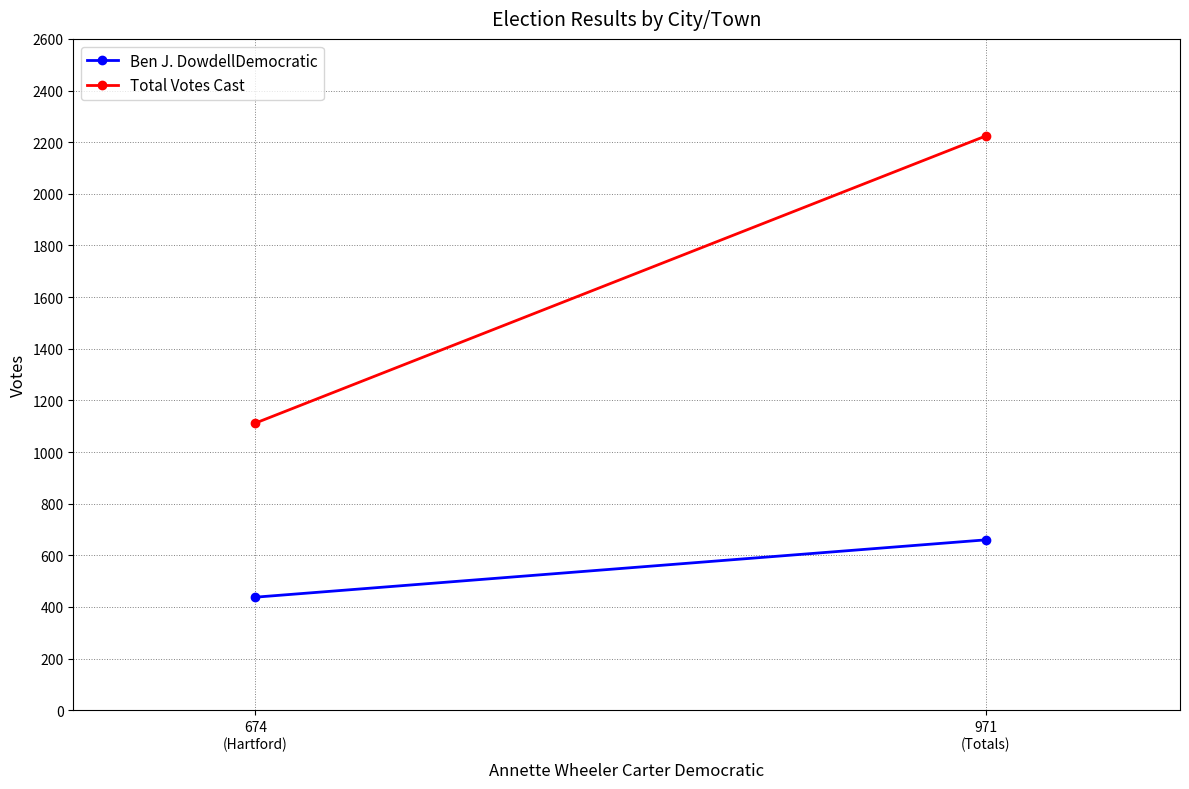

Which series has the widest spread of values?

Total Votes Cast